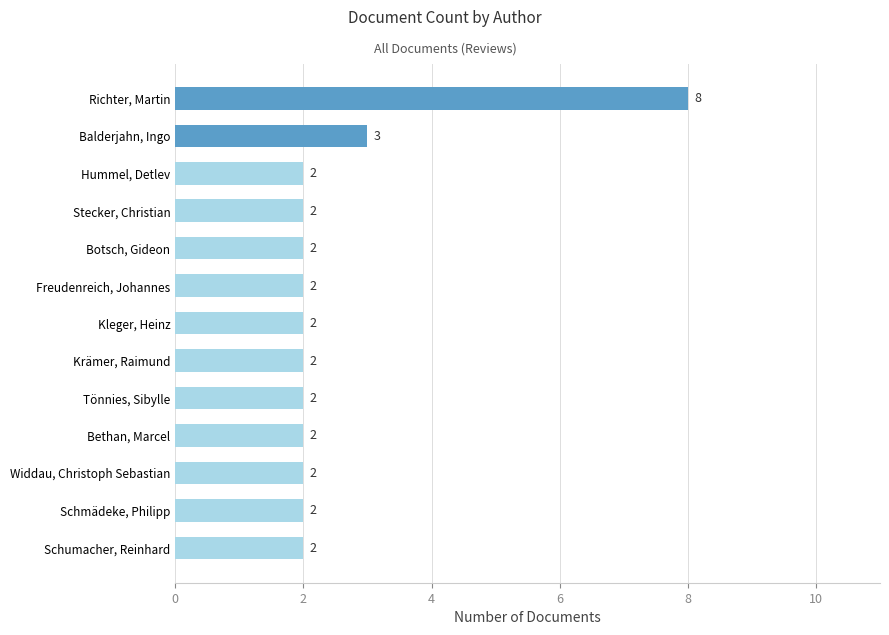

Reading bottom to top, what are all the values shown in this chart?

Schumacher, Reinhard=2	Schmädeke, Philipp=2	Widdau, Christoph Sebastian=2	Bethan, Marcel=2	Tönnies, Sibylle=2	Krämer, Raimund=2	Kleger, Heinz=2	Freudenreich, Johannes=2	Botsch, Gideon=2	Stecker, Christian=2	Hummel, Detlev=2	Balderjahn, Ingo=3	Richter, Martin=8